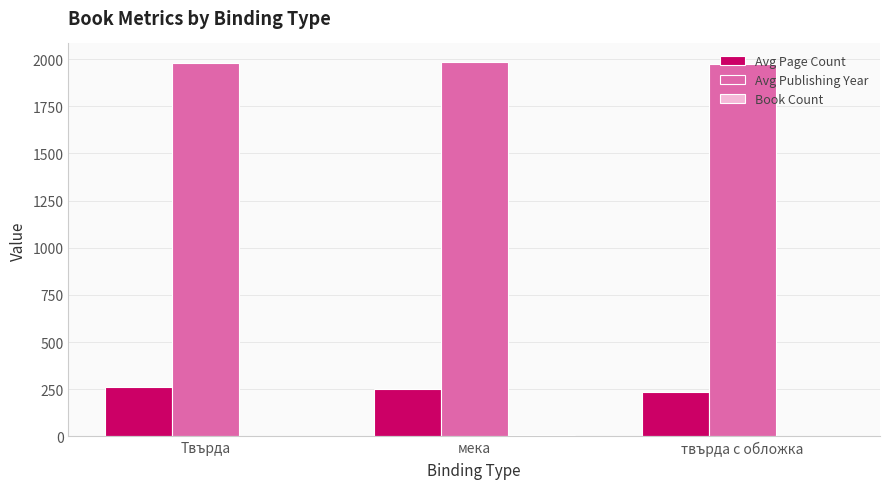

Where is Avg Publishing Year nearest to the value 1979?

Твърда